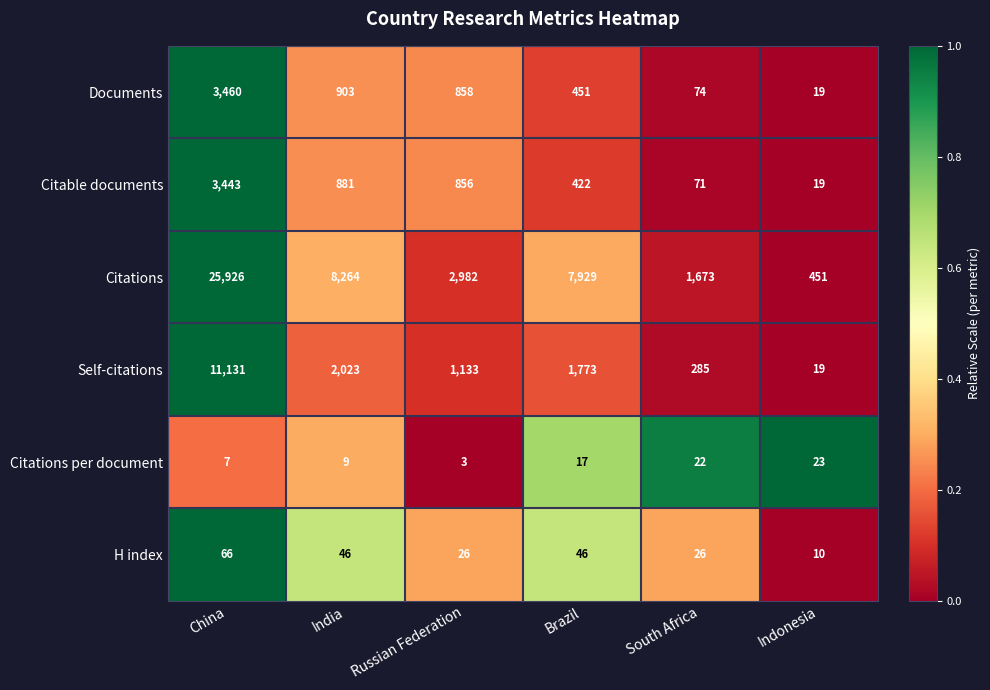

At India, list the series in order from smallest to largest.

Citations per document, H index, Citable documents, Documents, Self-citations, Citations